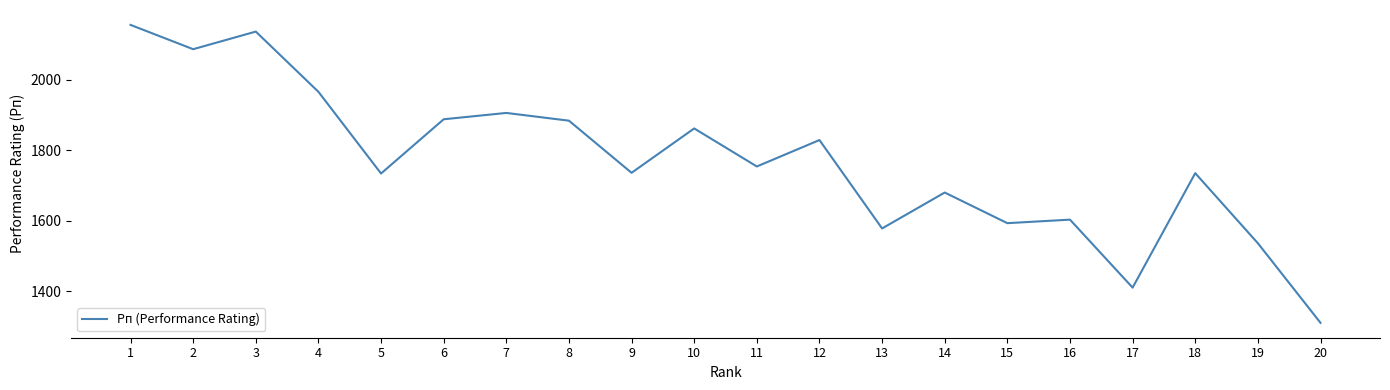

What is the approximate value at 17, to the nearest 50?

1400